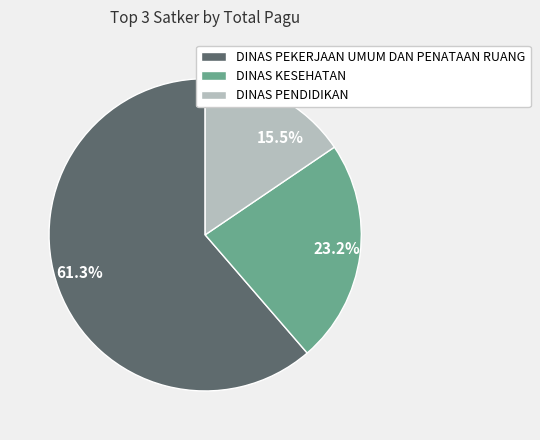

To the nearest percent, what percentage of the pie is DINAS PEKERJAAN UMUM DAN PENATAAN RUANG?

61%